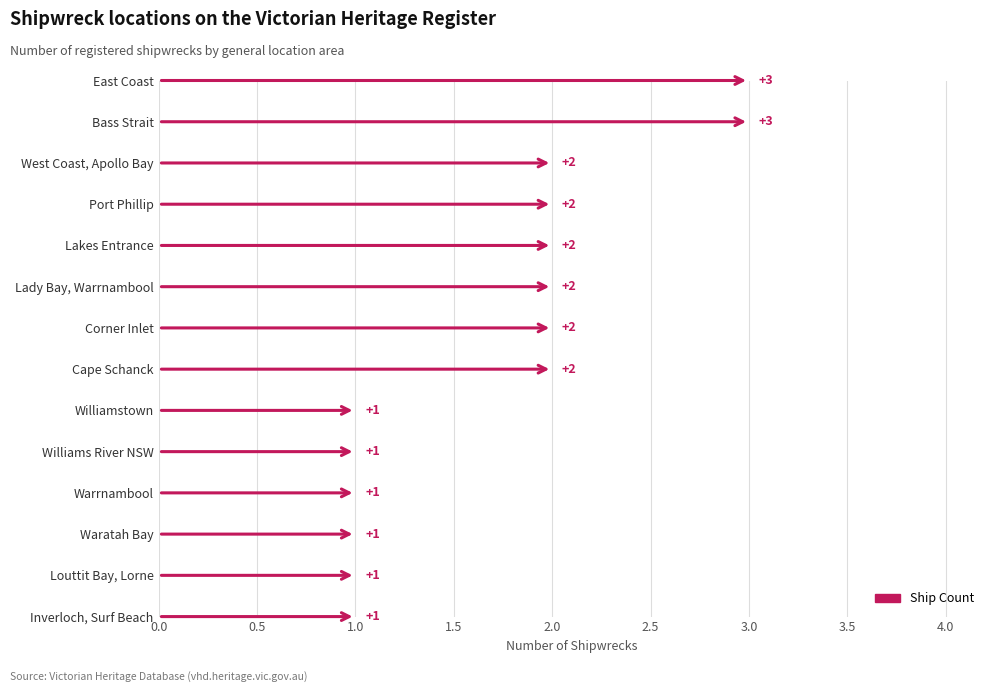

Between Williams River NSW and Cape Schanck, which is larger?

Cape Schanck